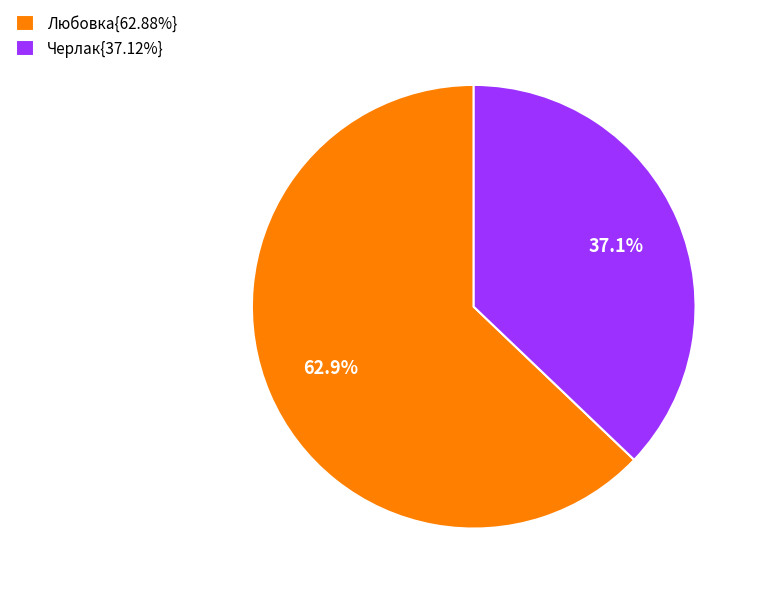

Combined, do Черлак{37.12%} and Любовка{62.88%} account for over 50%?

Yes